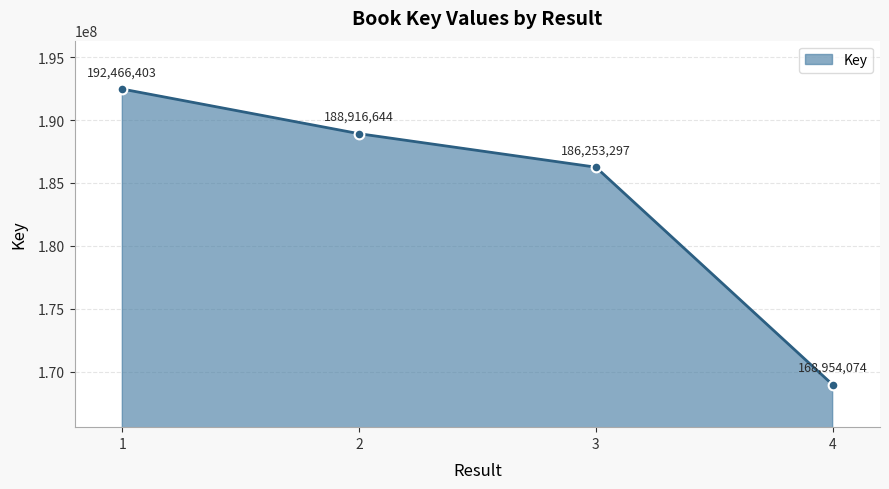

The chart shows a value of 168954074 at 4. True or false?

True